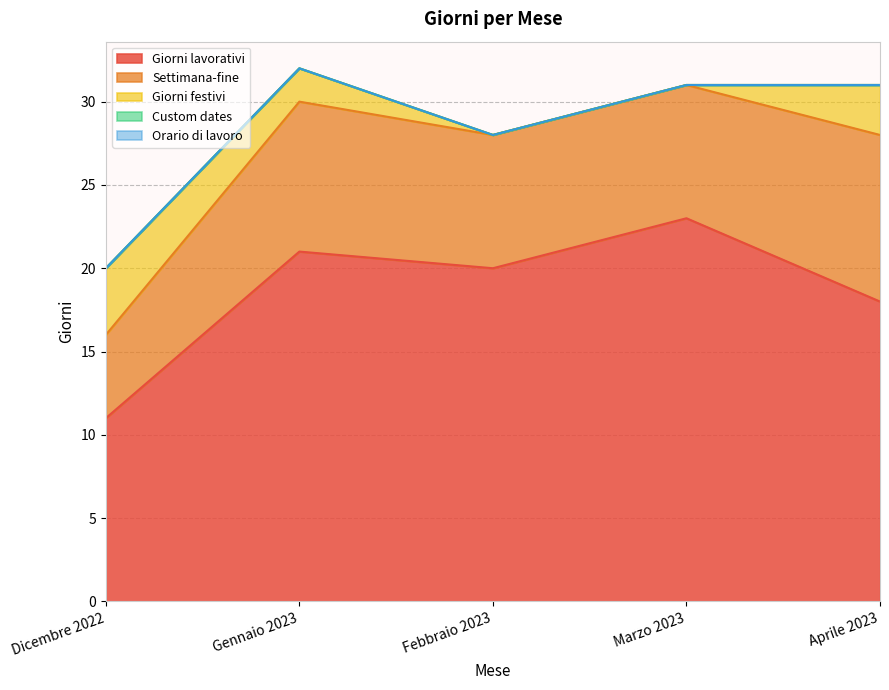

Where does the Giorni festivi series first go above 2?

Dicembre 2022